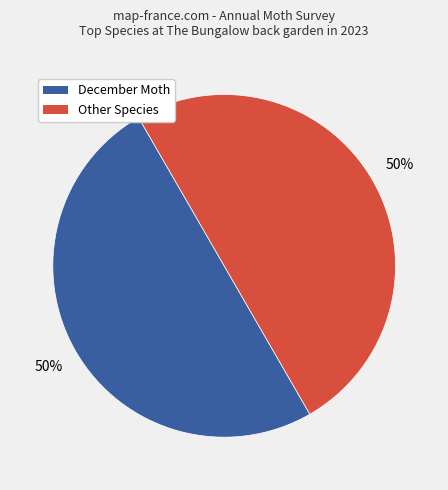

To the nearest percent, what is the difference between the largest and smallest slice percentages?

0%